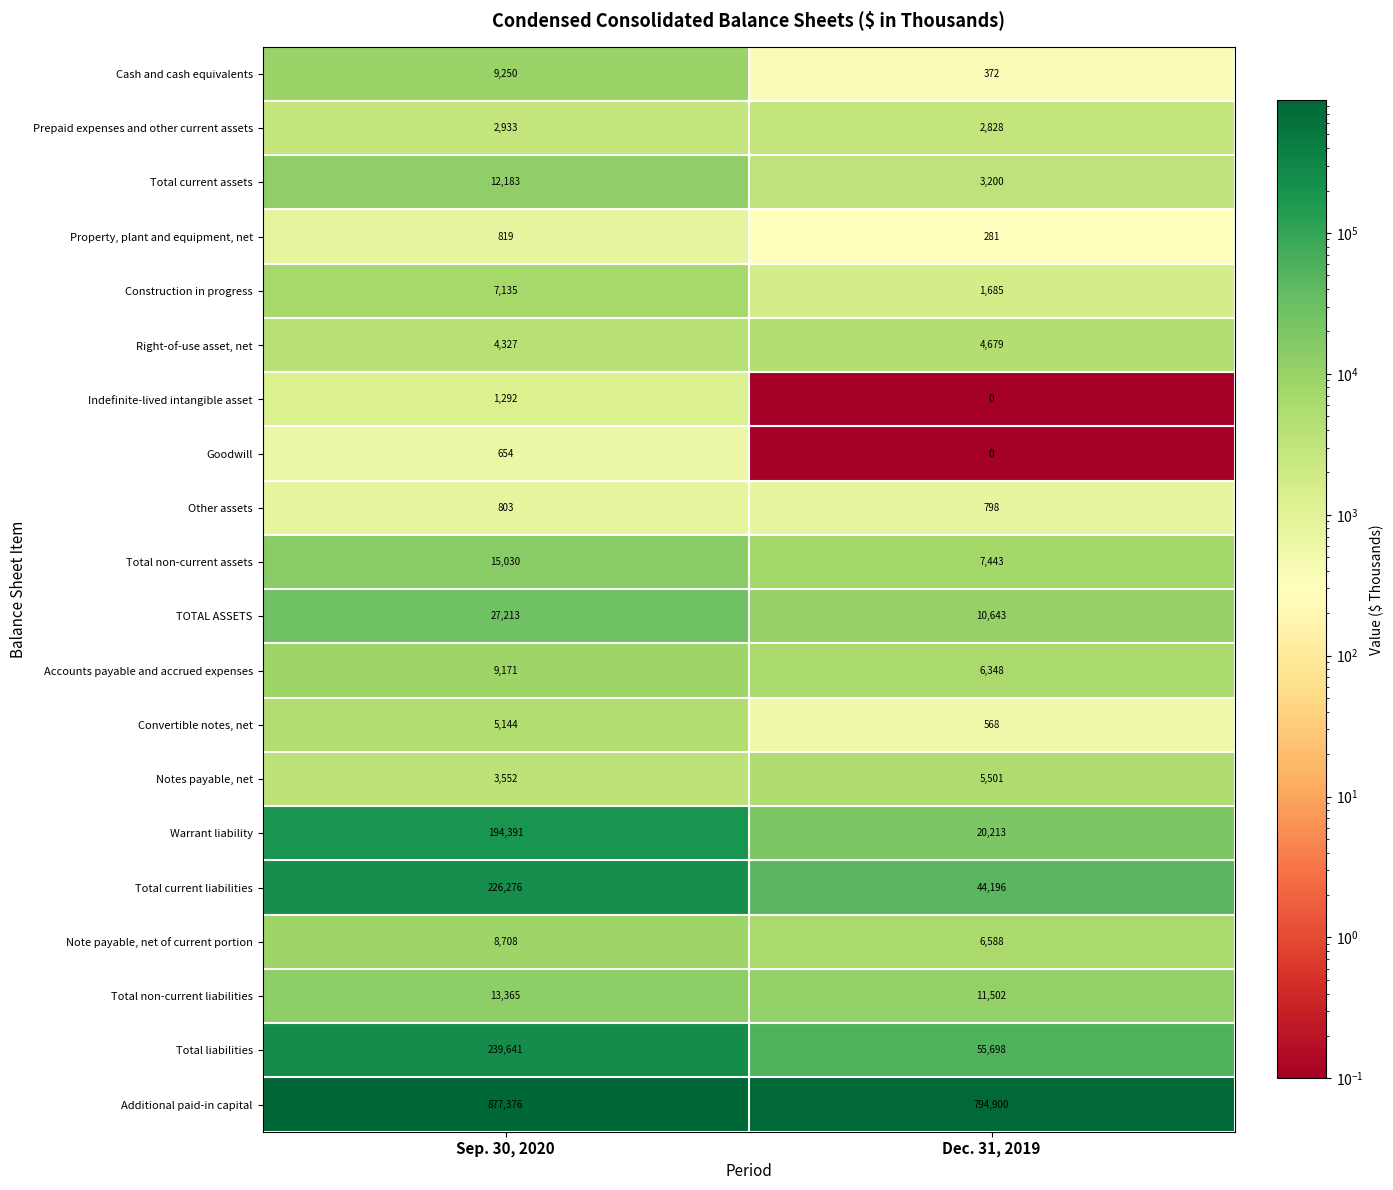

Read the Prepaid expenses and other current assets value at Dec. 31, 2019, to the nearest 10.

2830